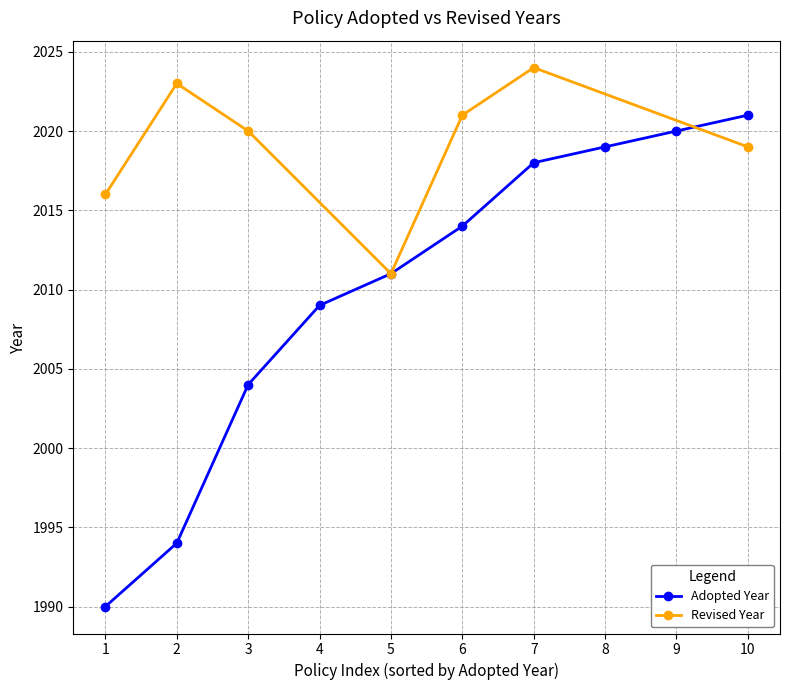

Does the chart display data point markers on the line(s)?

Yes